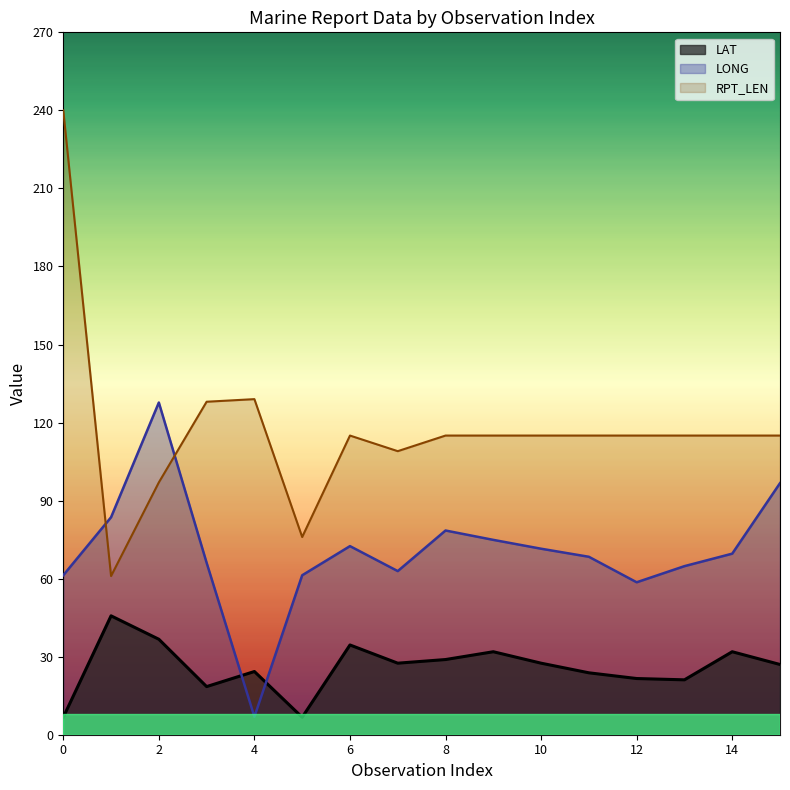

True or false: LAT has a value of 34.5 at 6.

True